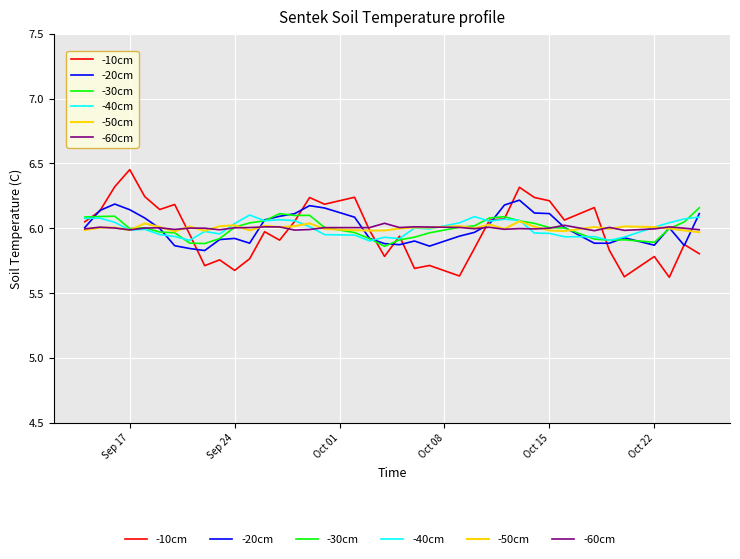

Which series has the largest range (max minus min)?

-10cm